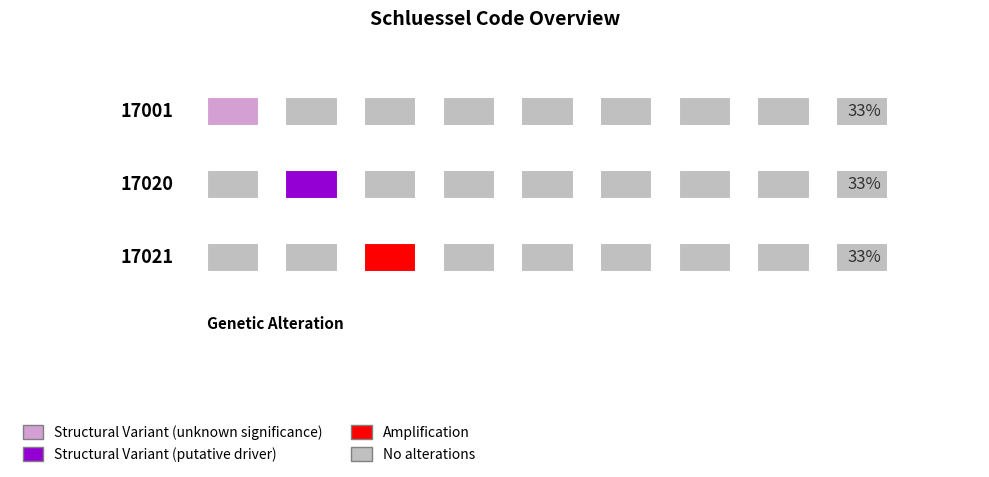

How many bars are there in total?

3